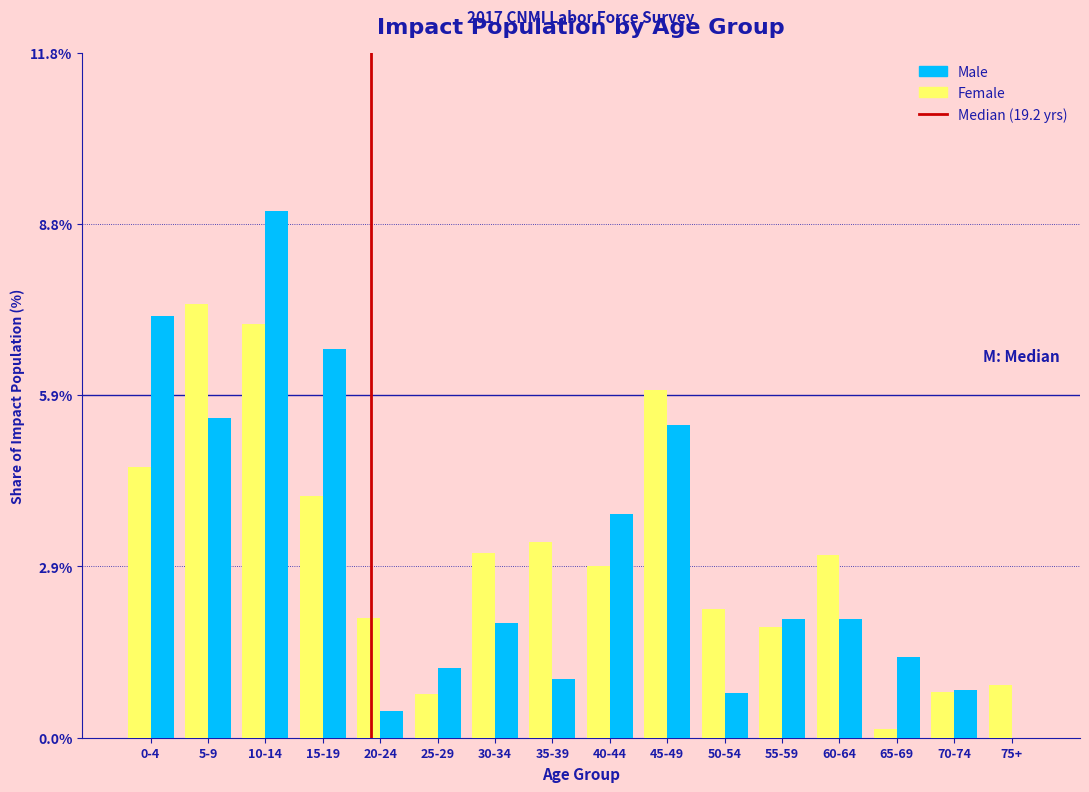

At which label is Male closest to 4?

40-44